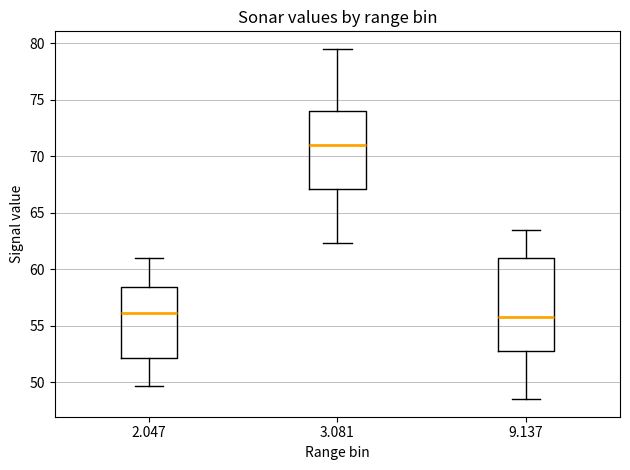

Which box is the tallest, from its lower edge to its upper edge?

9.137